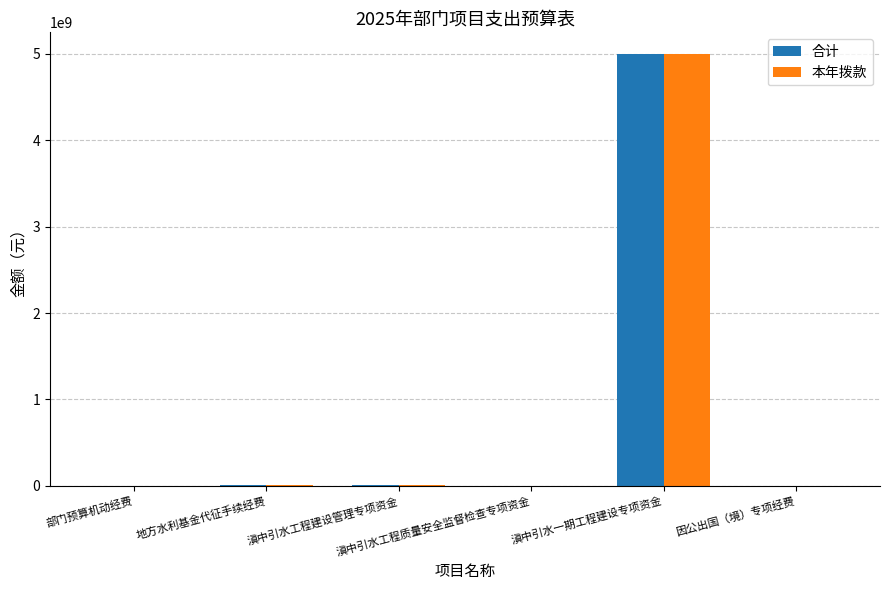

What is the sum of all 本年拨款 values?

5015234000